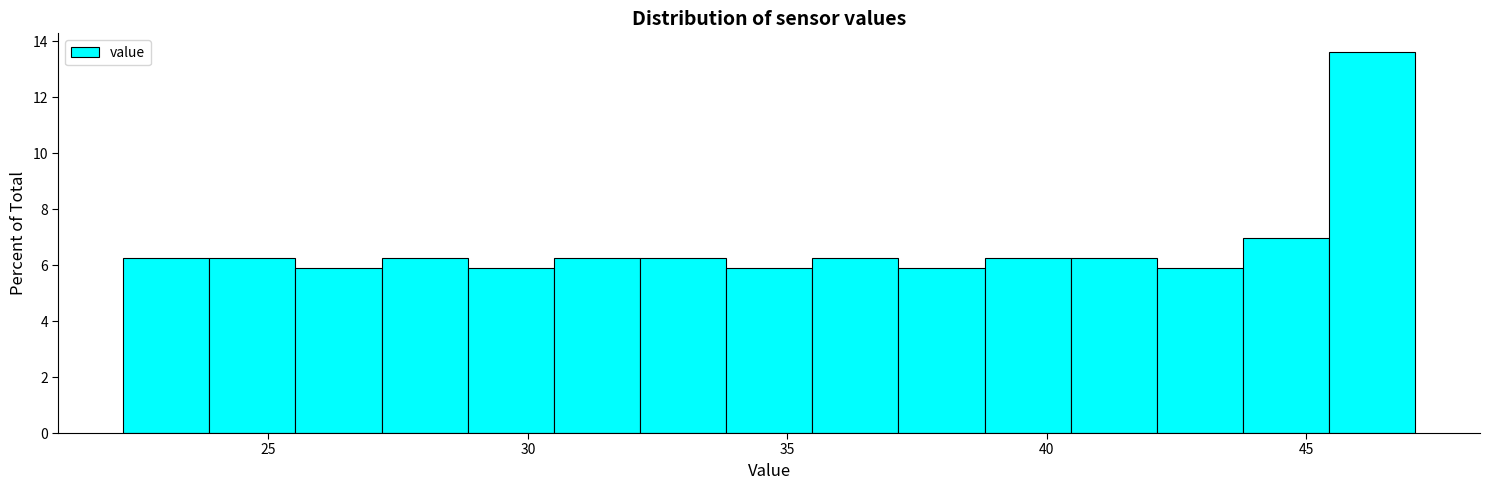

Read against the x-axis, roughly where is the centre of the tallest bar?

46.5